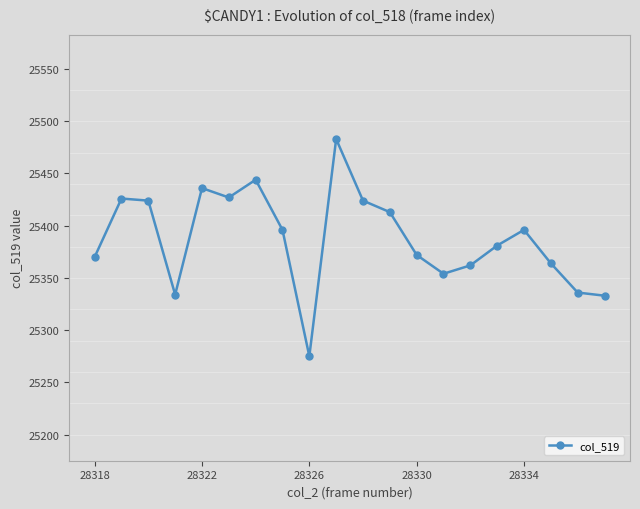

How many points are higher than both their immediate neighbors (excluding endpoints)?

5